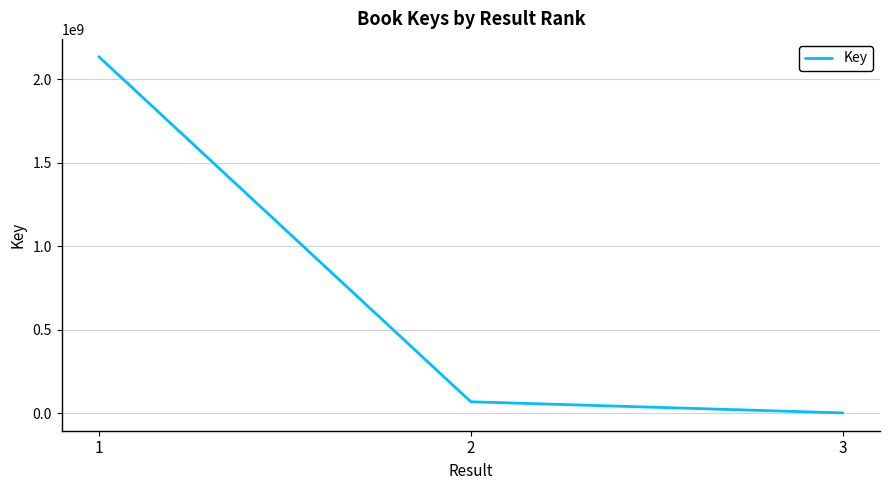

What is the greatest value displayed?

2135002261